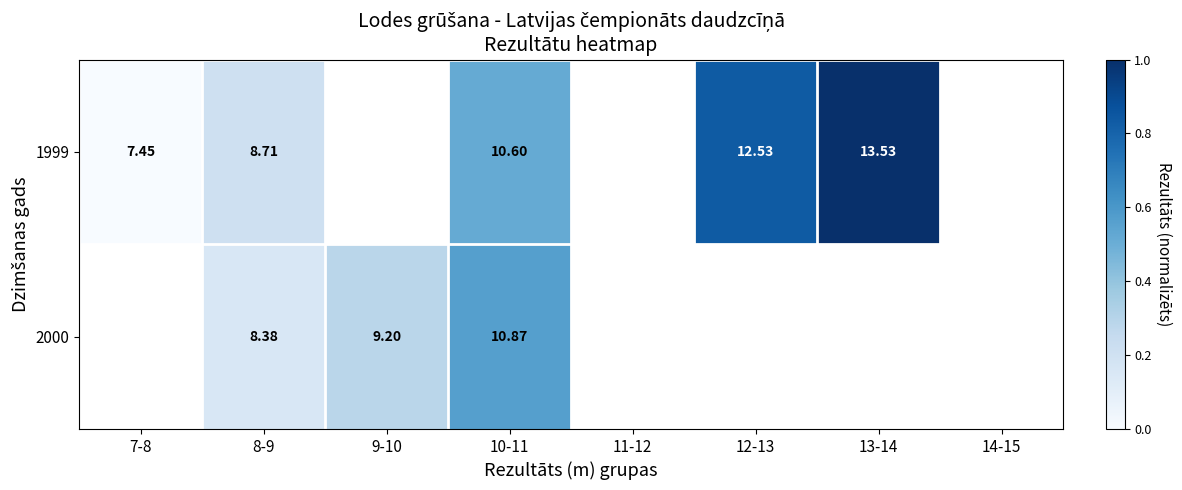

Read the 2000 value at 10-11.

0.6